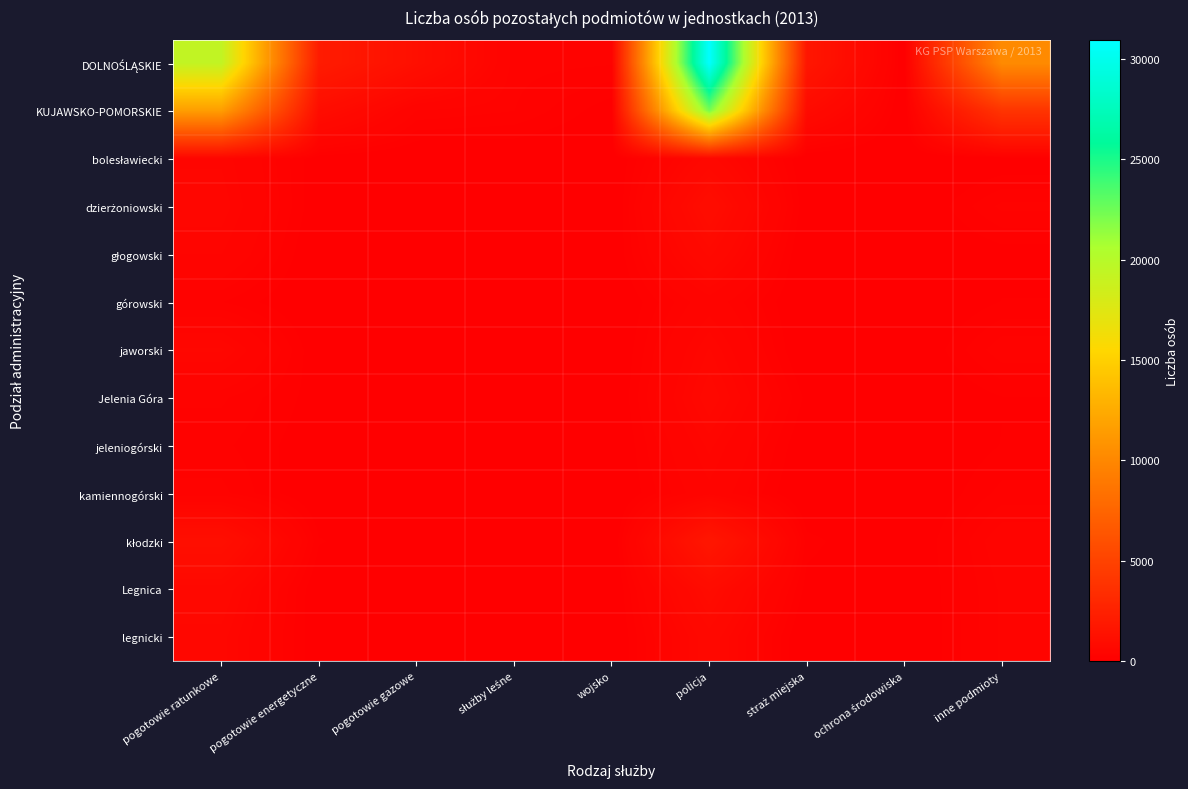

Between policja and wojsko, which is larger?

policja